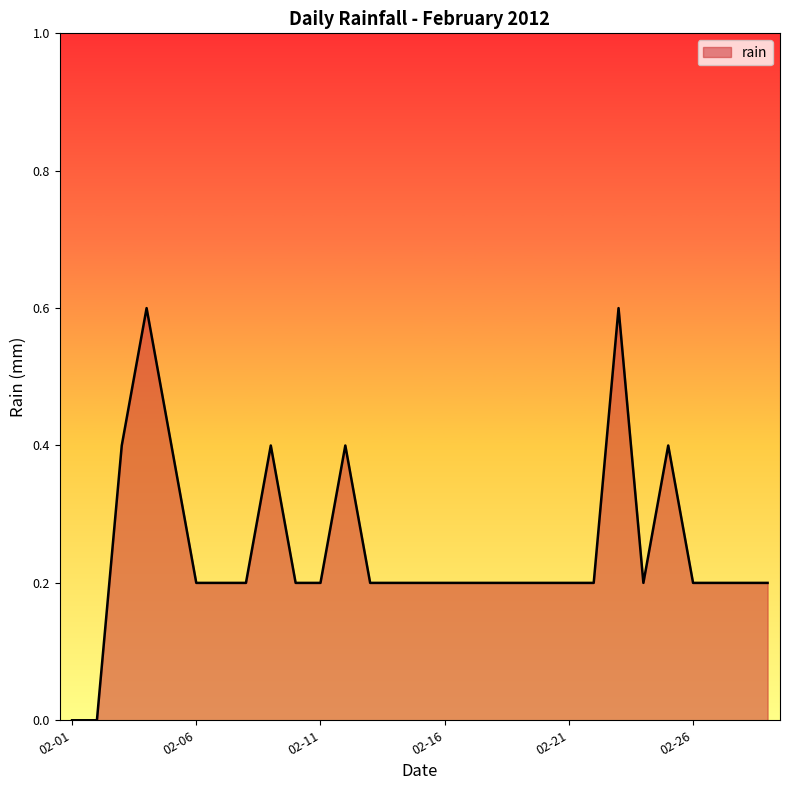

What is the difference between the maximum and minimum values?

0.6